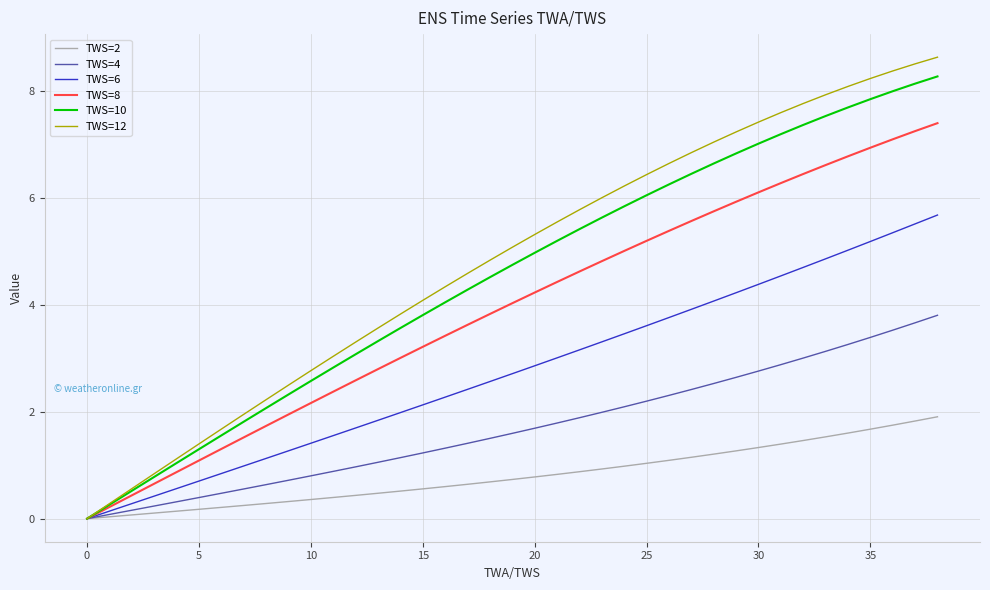

Which series has the widest spread of values?

TWS=12